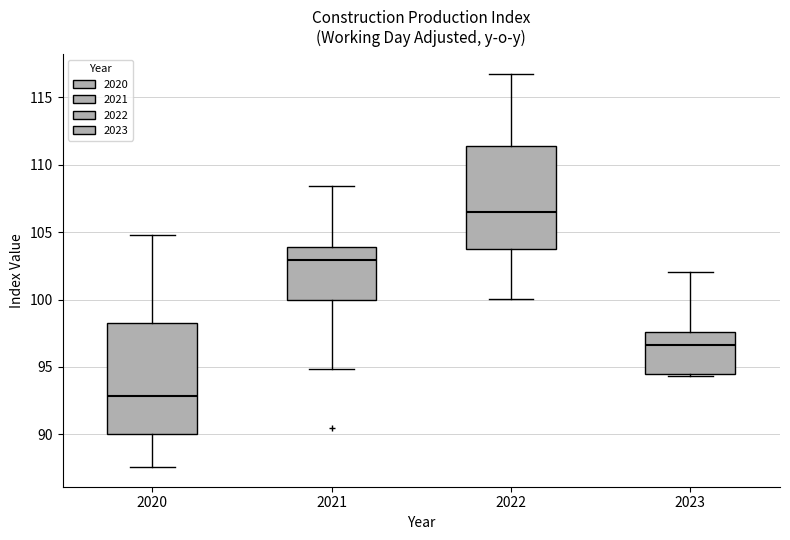

Which box's median line is the lowest?

2020